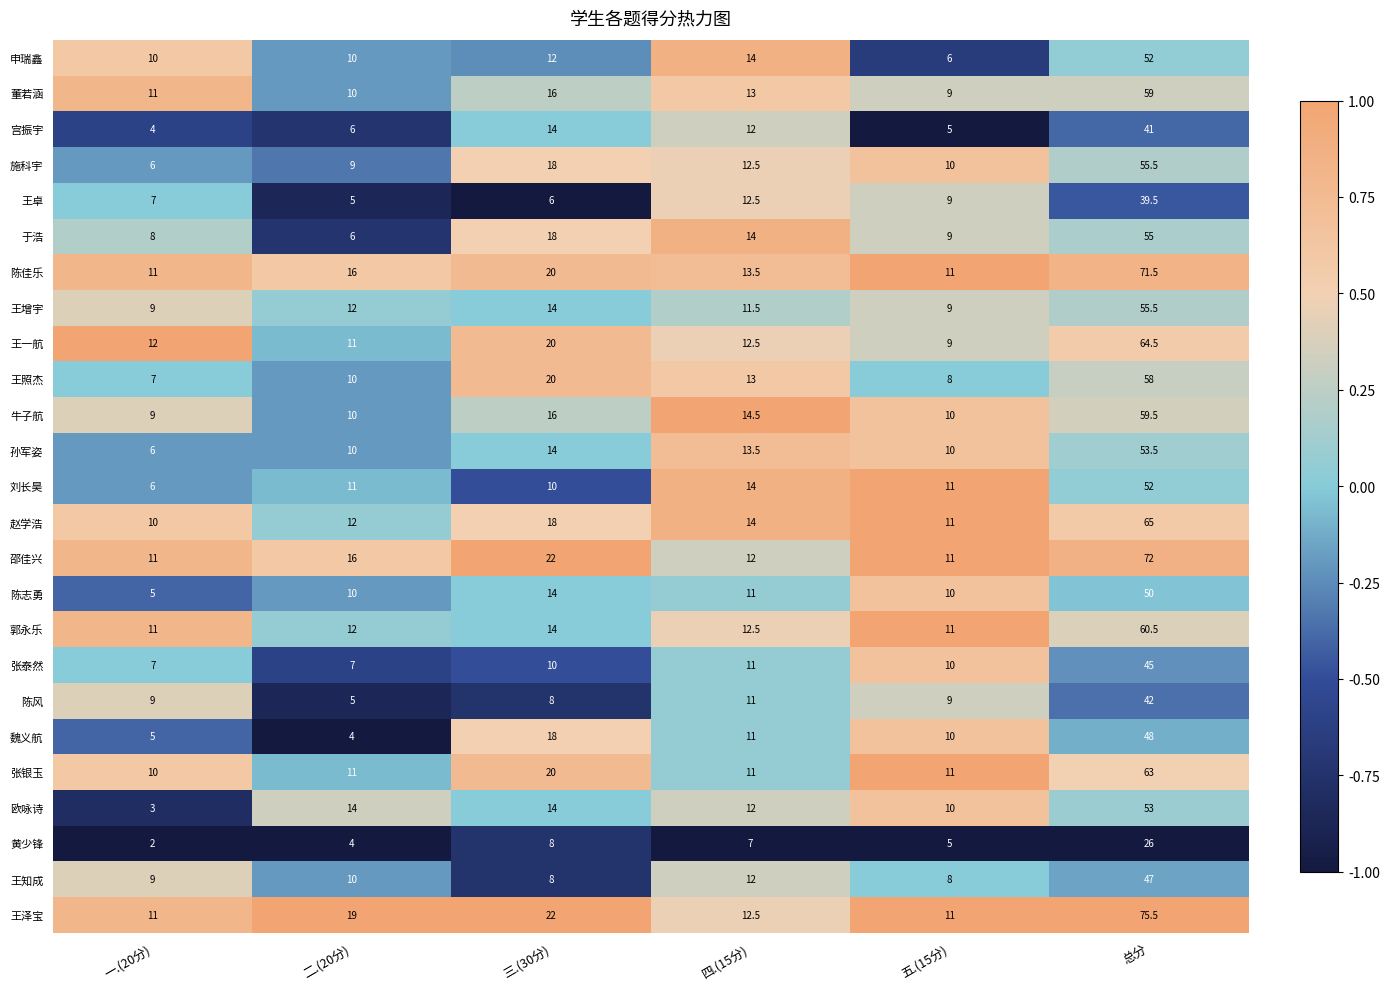

Is it true that 张银玉 equals 20.0 at 三.(30分)?

True